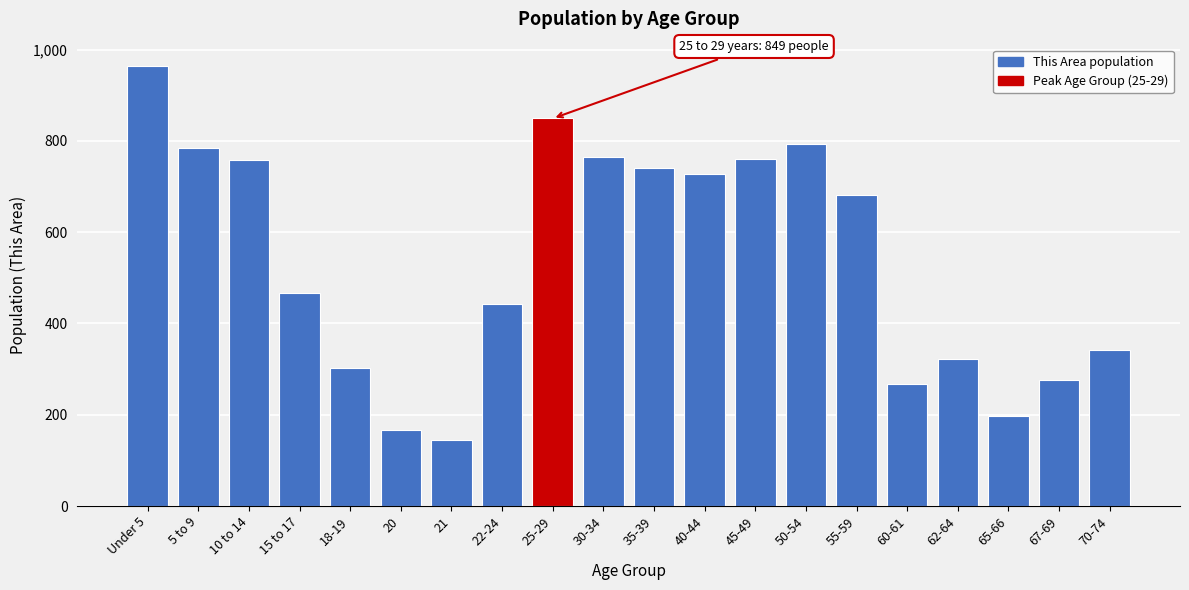

True or false: the data shows 760 at 45-49.

True